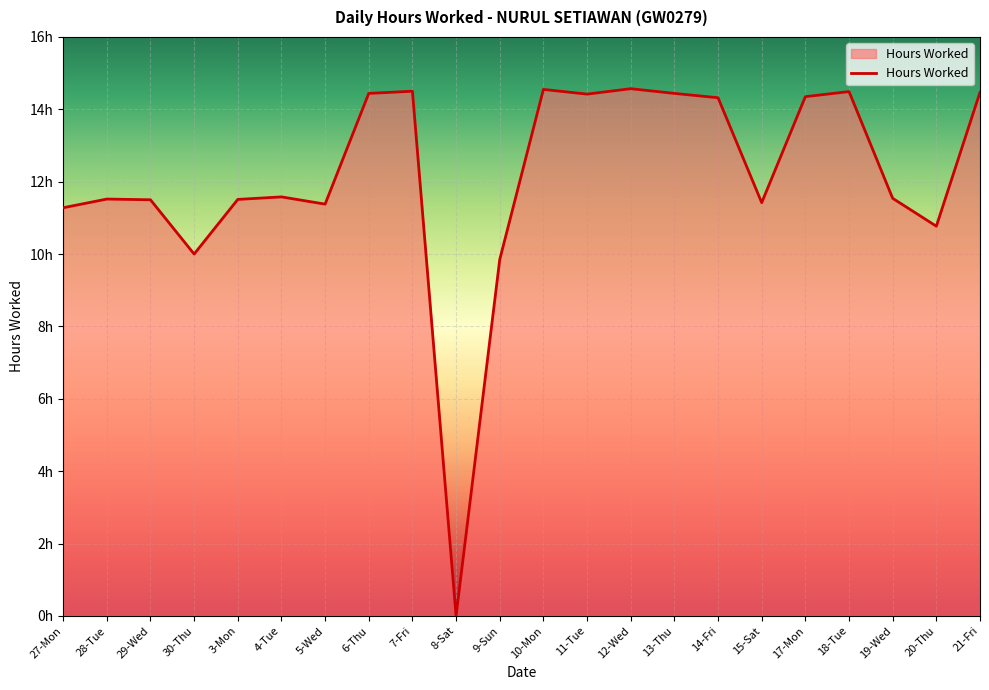

Is this an area chart (filled region under the line)?

Yes